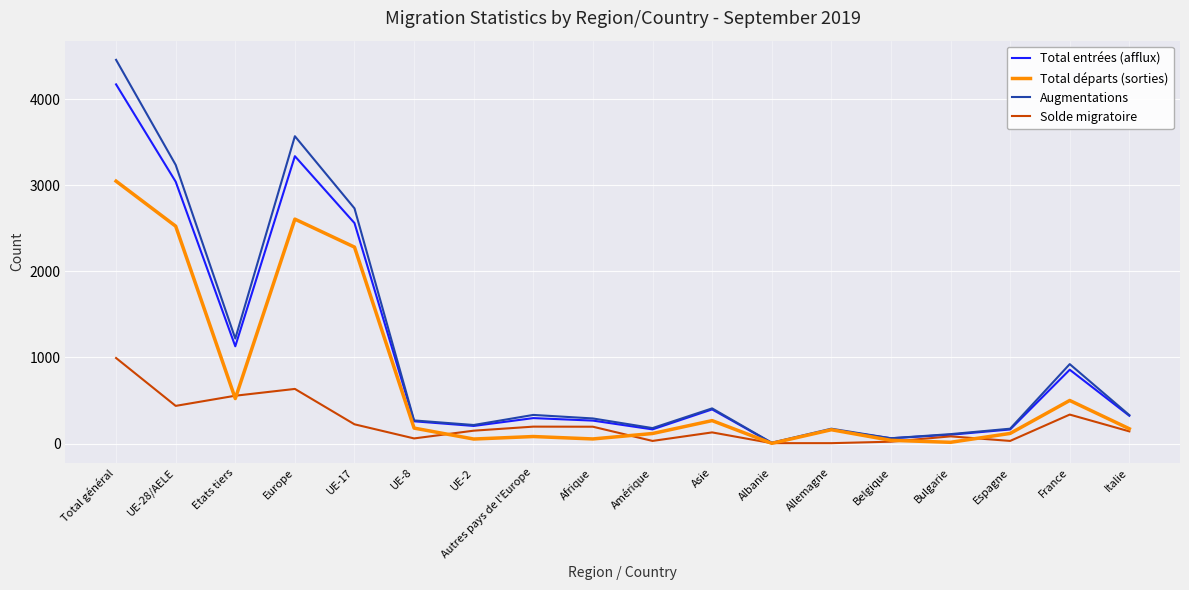

What is the highest value of the Augmentations series?

4457